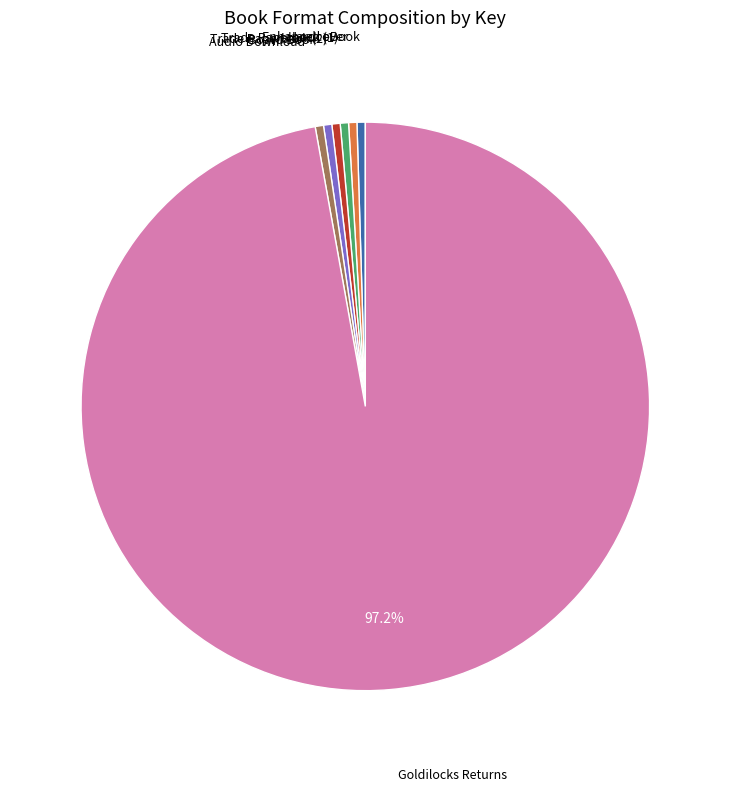

The Hardcover slice represents 0% of the pie. True or false?

True